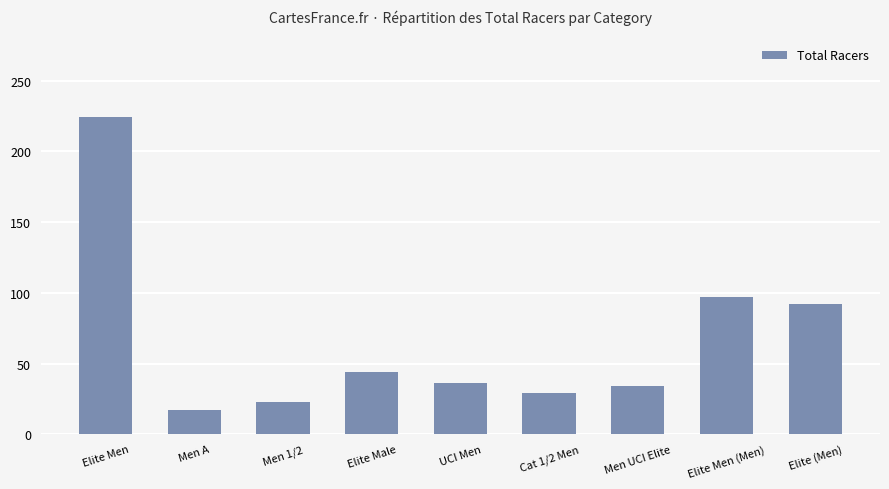

Does the chart contain any negative values?

No